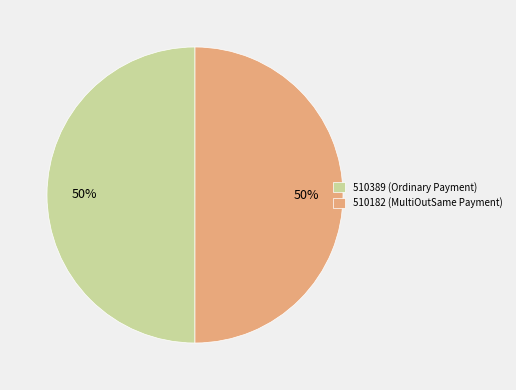

The 510182 (MultiOutSame Payment) slice represents 58% of the pie. True or false?

False